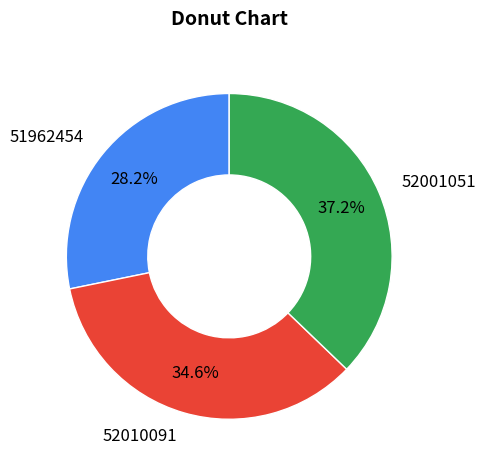

What is the ratio of the value at 51962454 to the value at 52001051?

0.8